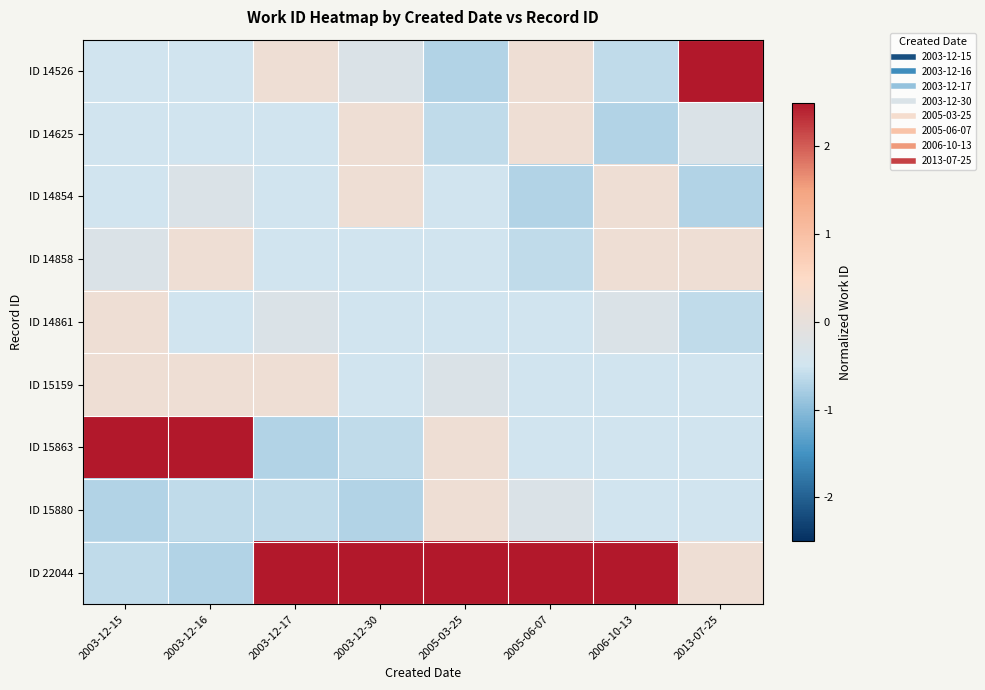

At how many categories does at least one series exceed 1?

8